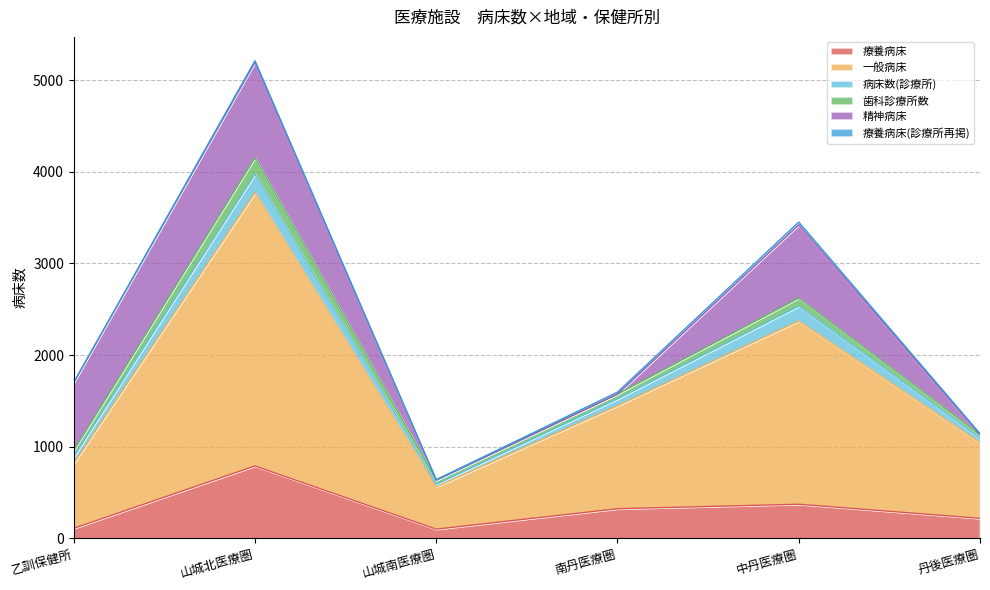

True or false: 一般病床 and 病床数(診療所) cross at least once.

False